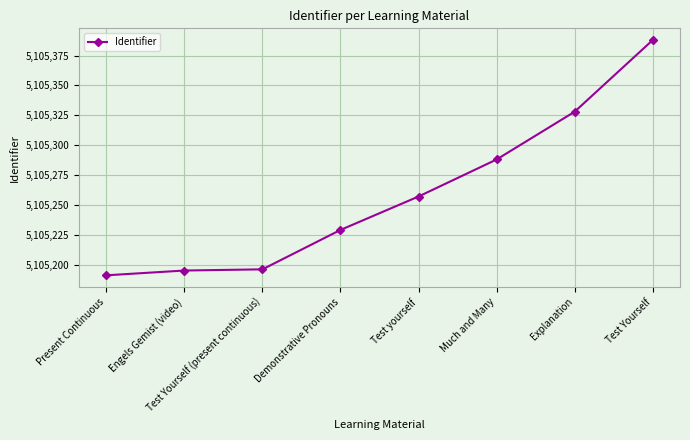

What is the ratio of the value at Test yourself to the value at Demonstrative Pronouns?

1.0